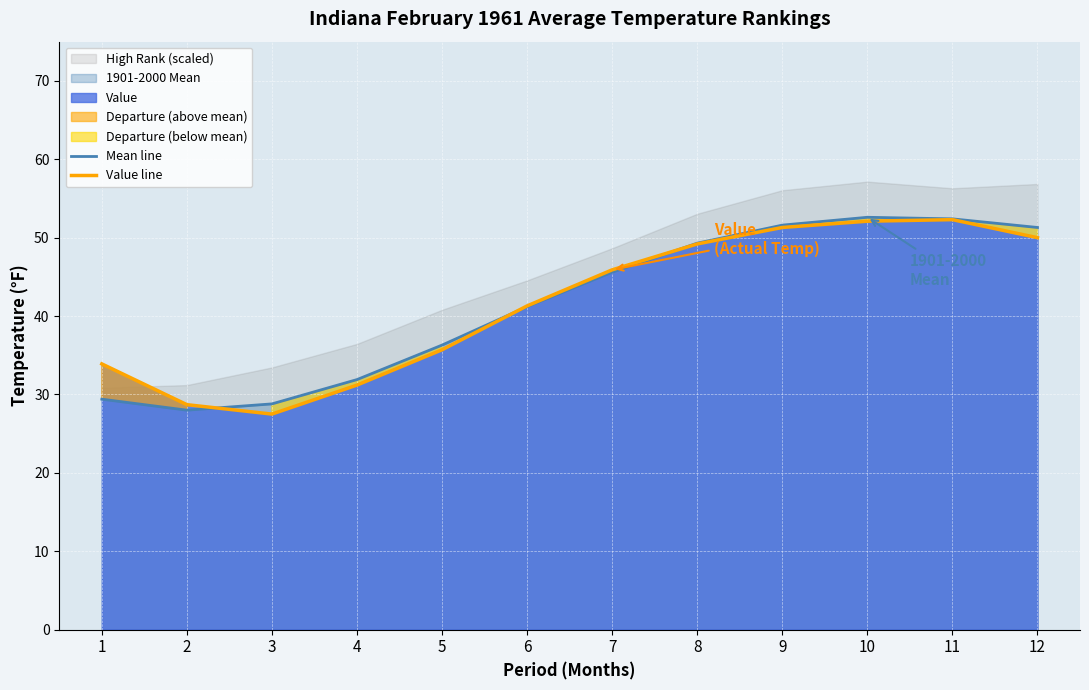

At which category does the chart reach its minimum across all series?

3